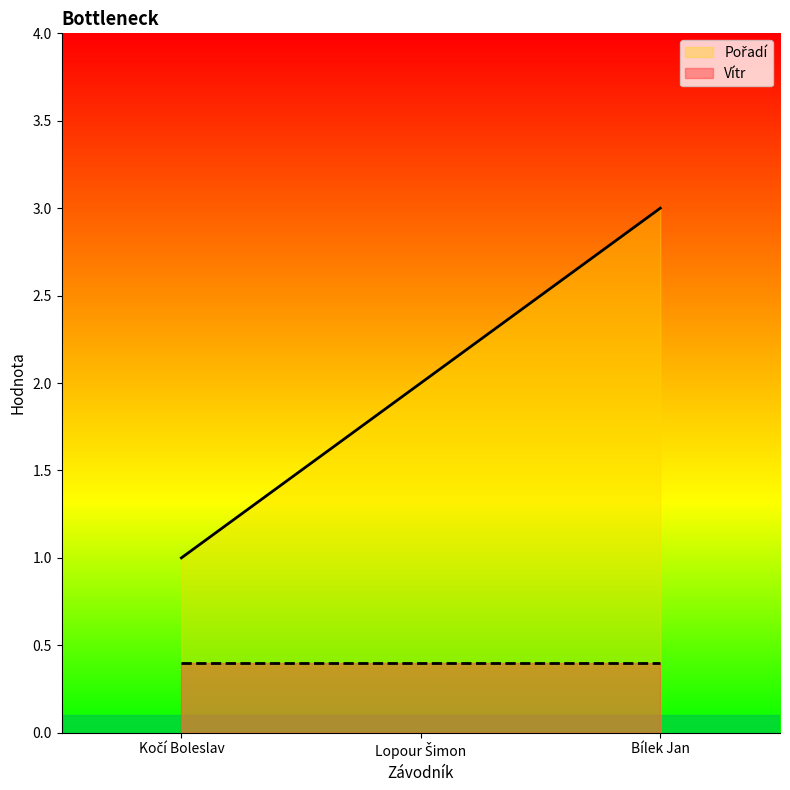

Reading left to right, list all the values displayed in this chart.

1	2	3